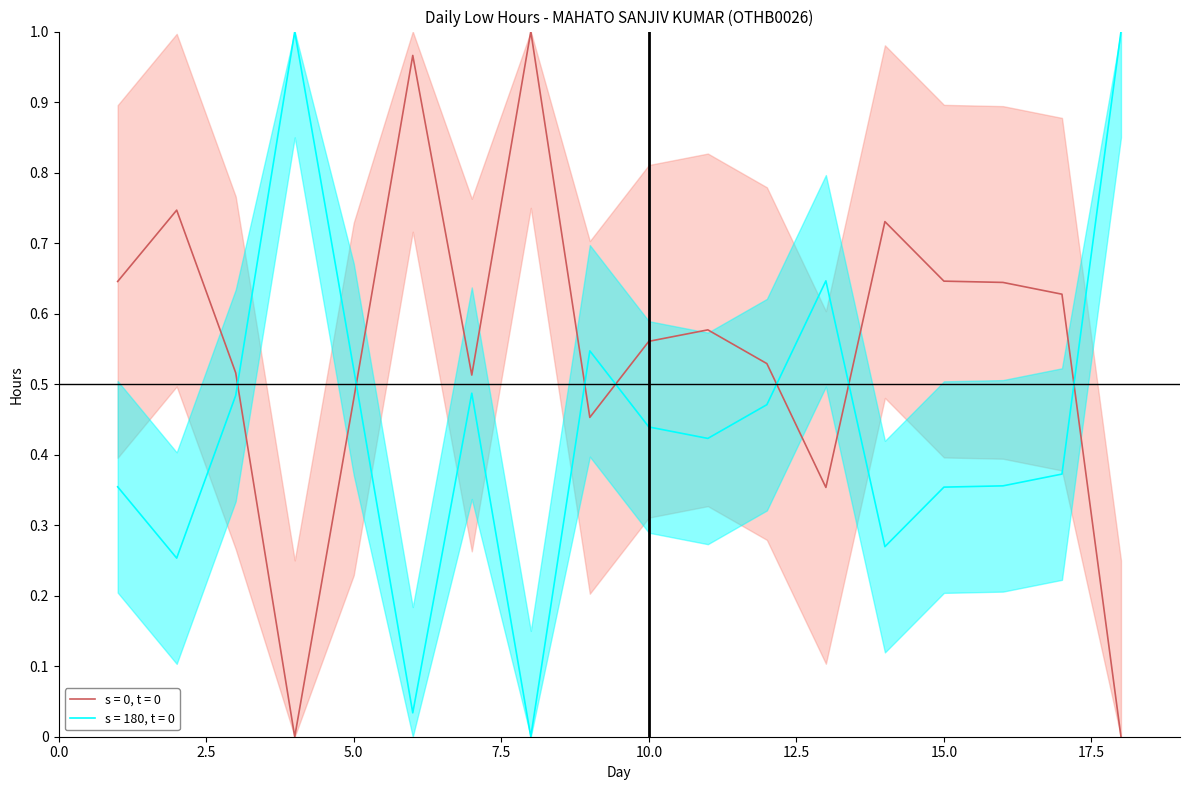

Between 17 and 9, which is larger?

17